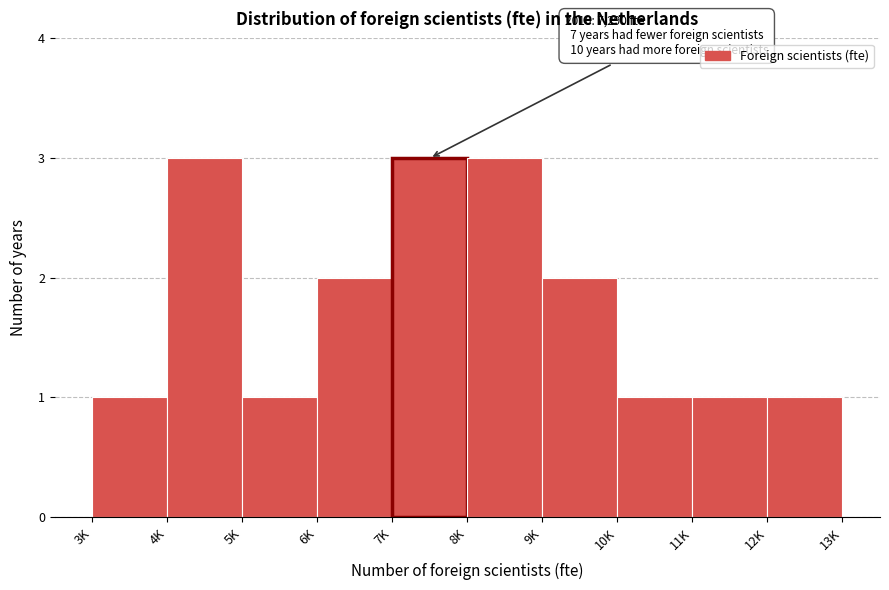

Reading left to right, what are all the values shown in this chart?

1	3	1	2	3	3	2	1	1	1